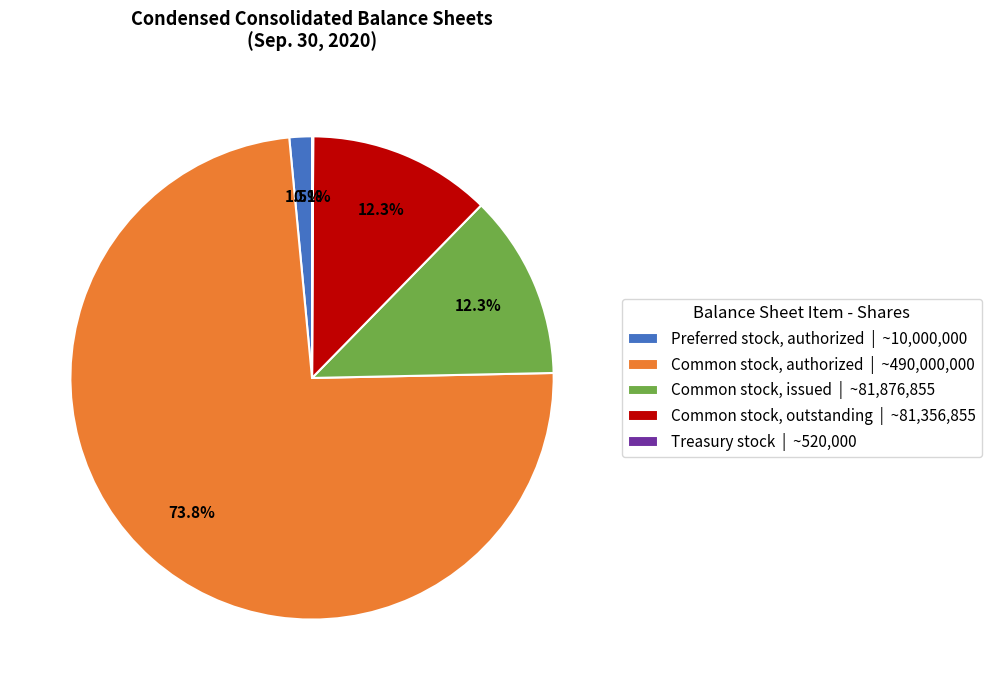

To the nearest percent, what is the difference between the Common stock, outstanding and Common stock, authorized slice percentages?

62%